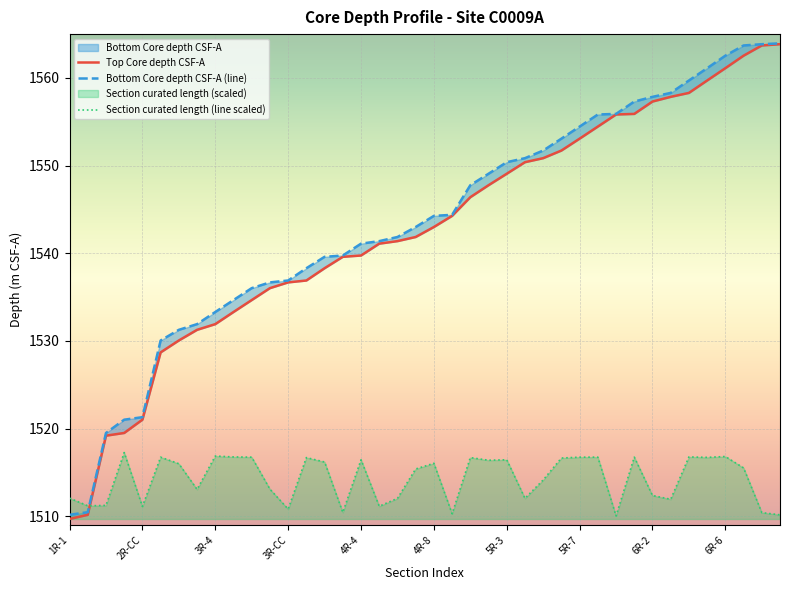

The value of Section curated length (line scaled) at 4R-8 is 1516.0. True or false?

True